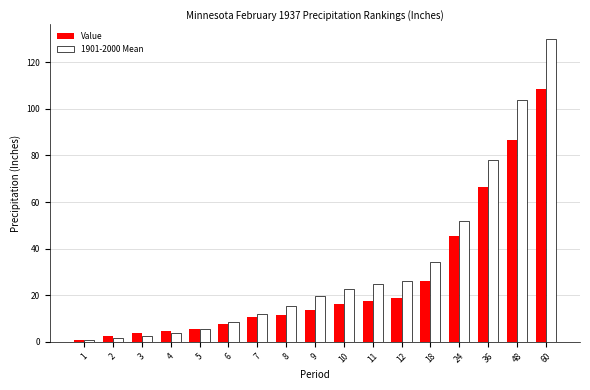

The value of Value at 48 is 86.7. True or false?

True